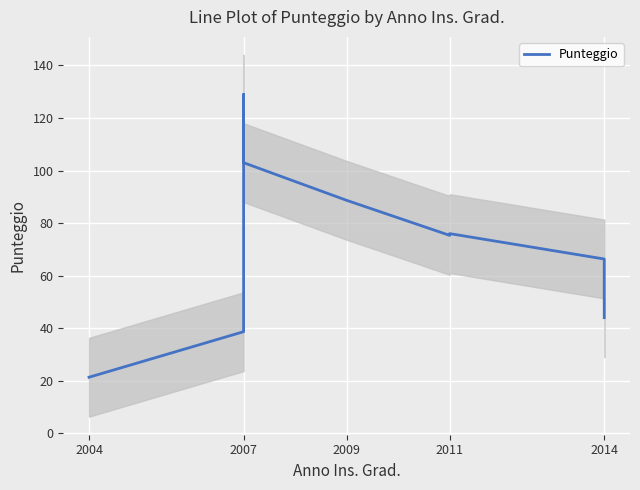

True or false: the data shows 101.0 at 2011.

False